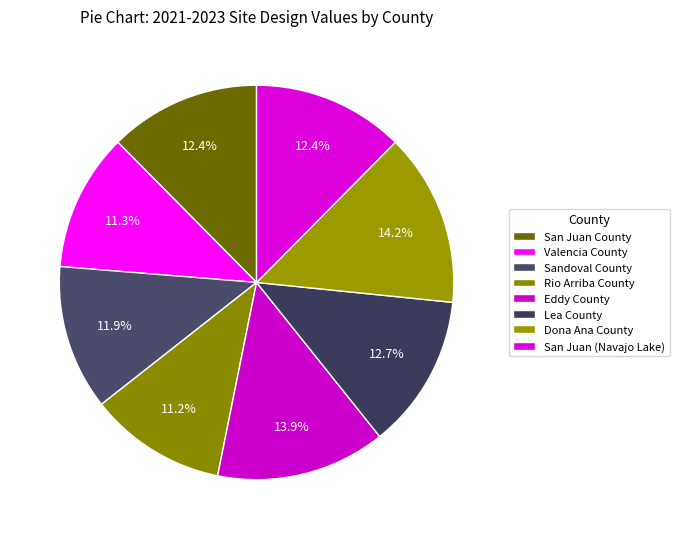

How many slices are in this pie chart?

8